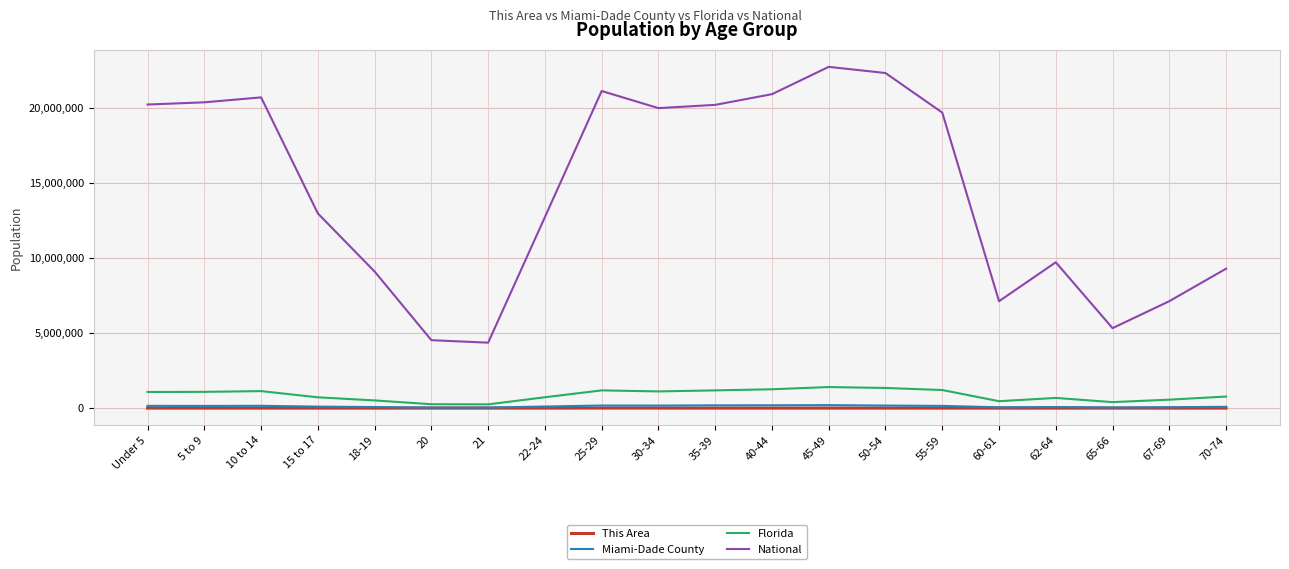

What is the difference between the maximum and minimum values in the This Area series?

1834